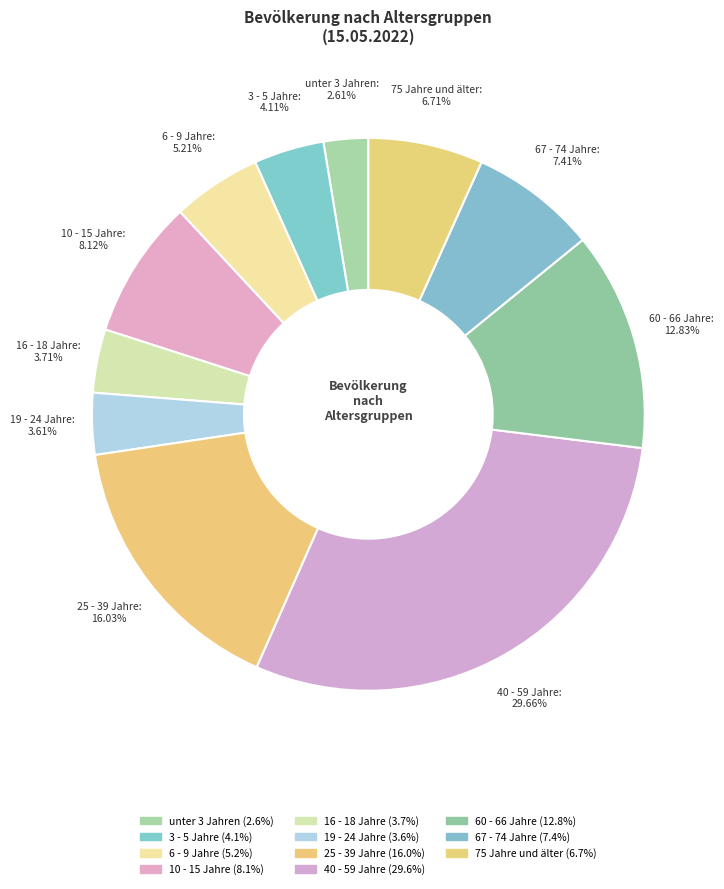

Which category has the smallest portion of the pie?

unter 3 Jahren